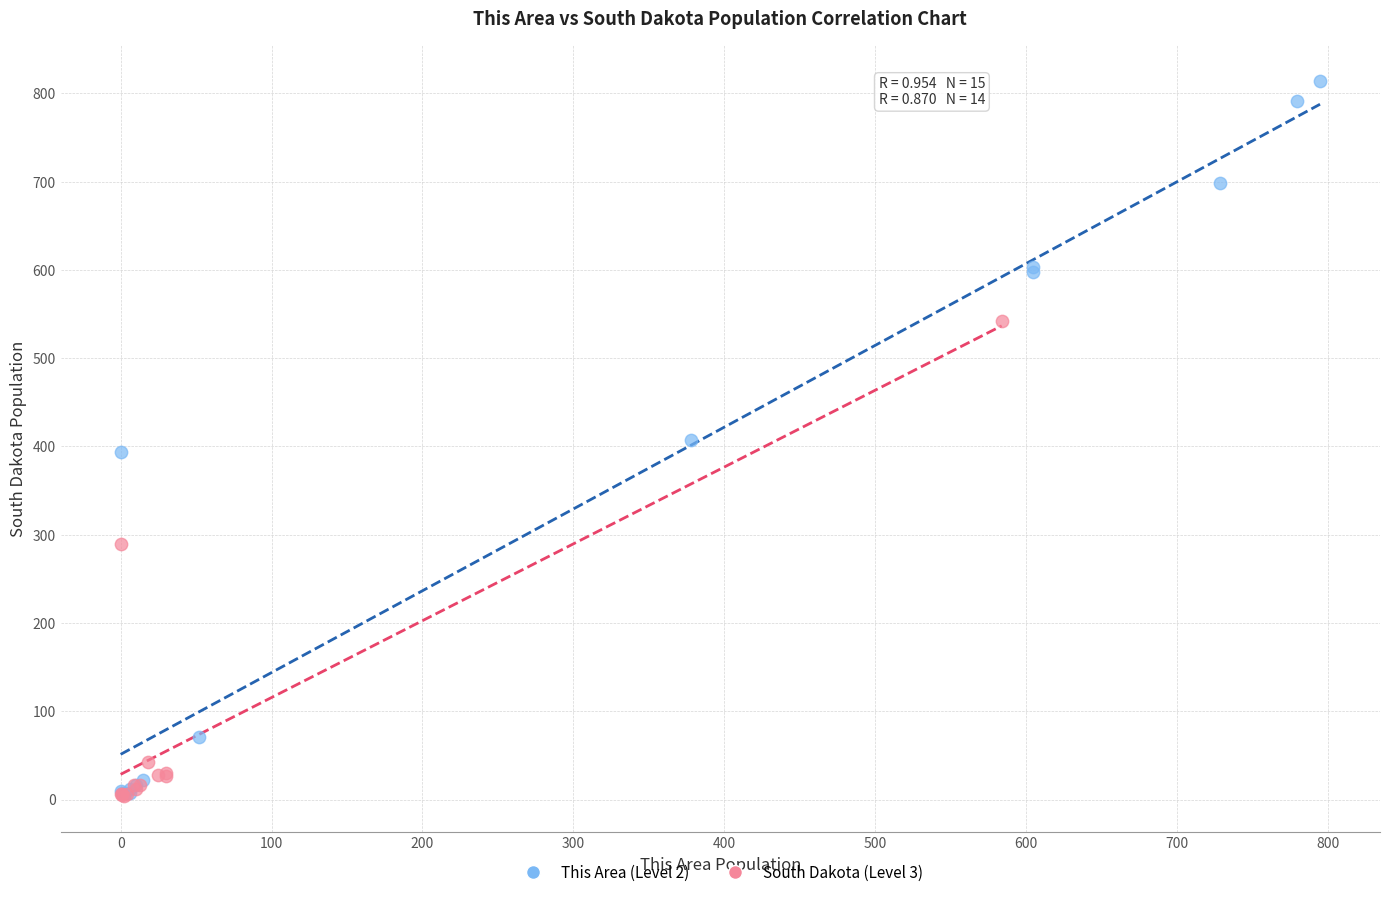

Which series contains the highest Y value?

This Area (Level 2)